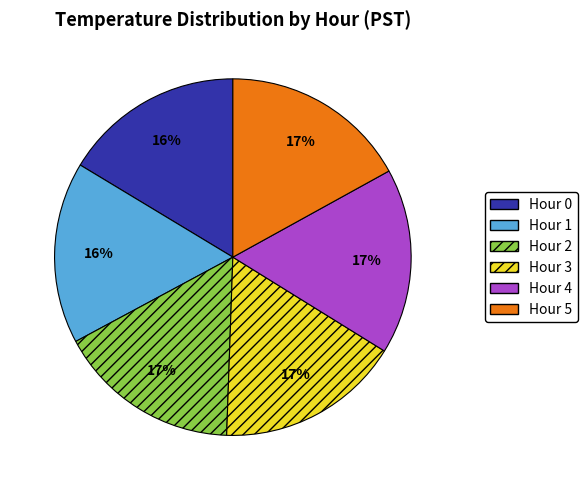

Approximately how many times larger is the value at Hour 0 compared to Hour 1?

1.0